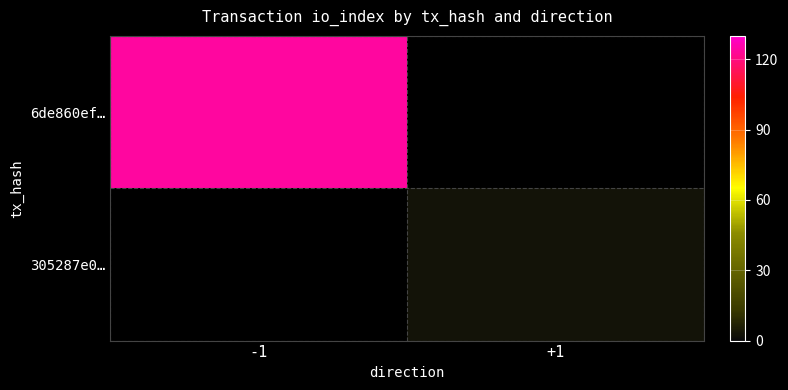

Rank the series by their maximum value, from highest to lowest.

6de860ef…, 305287e0…